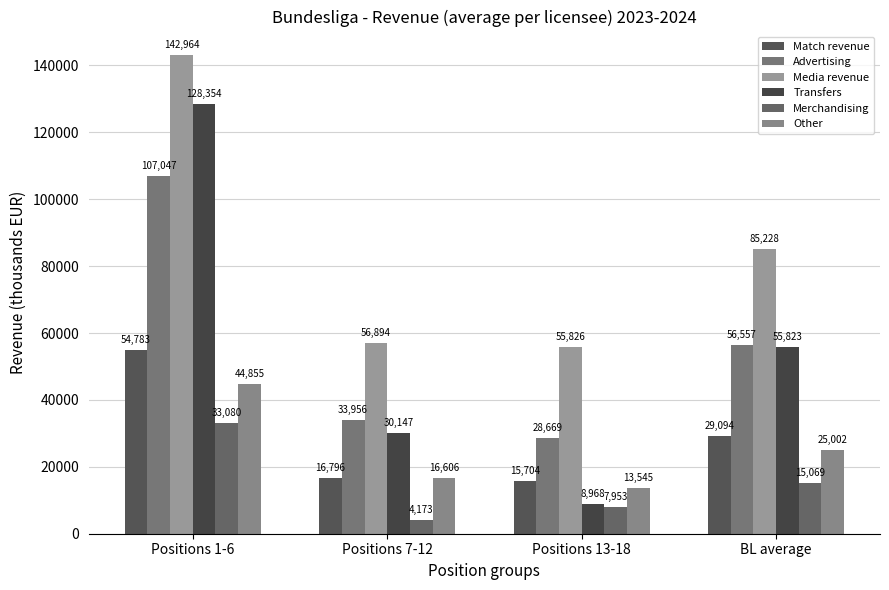

What is the label of the 4th bar from the right?

Positions 1-6